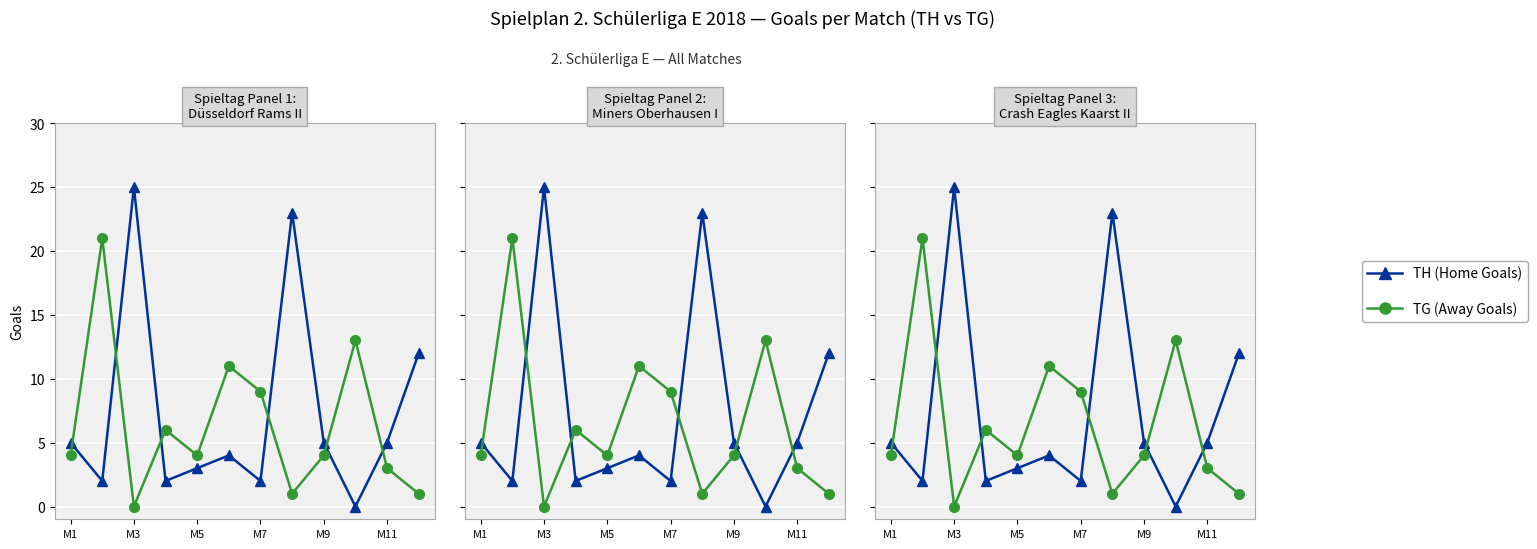

How many intersections are there between TH (Home Goals) and TG (Away Goals)?

6